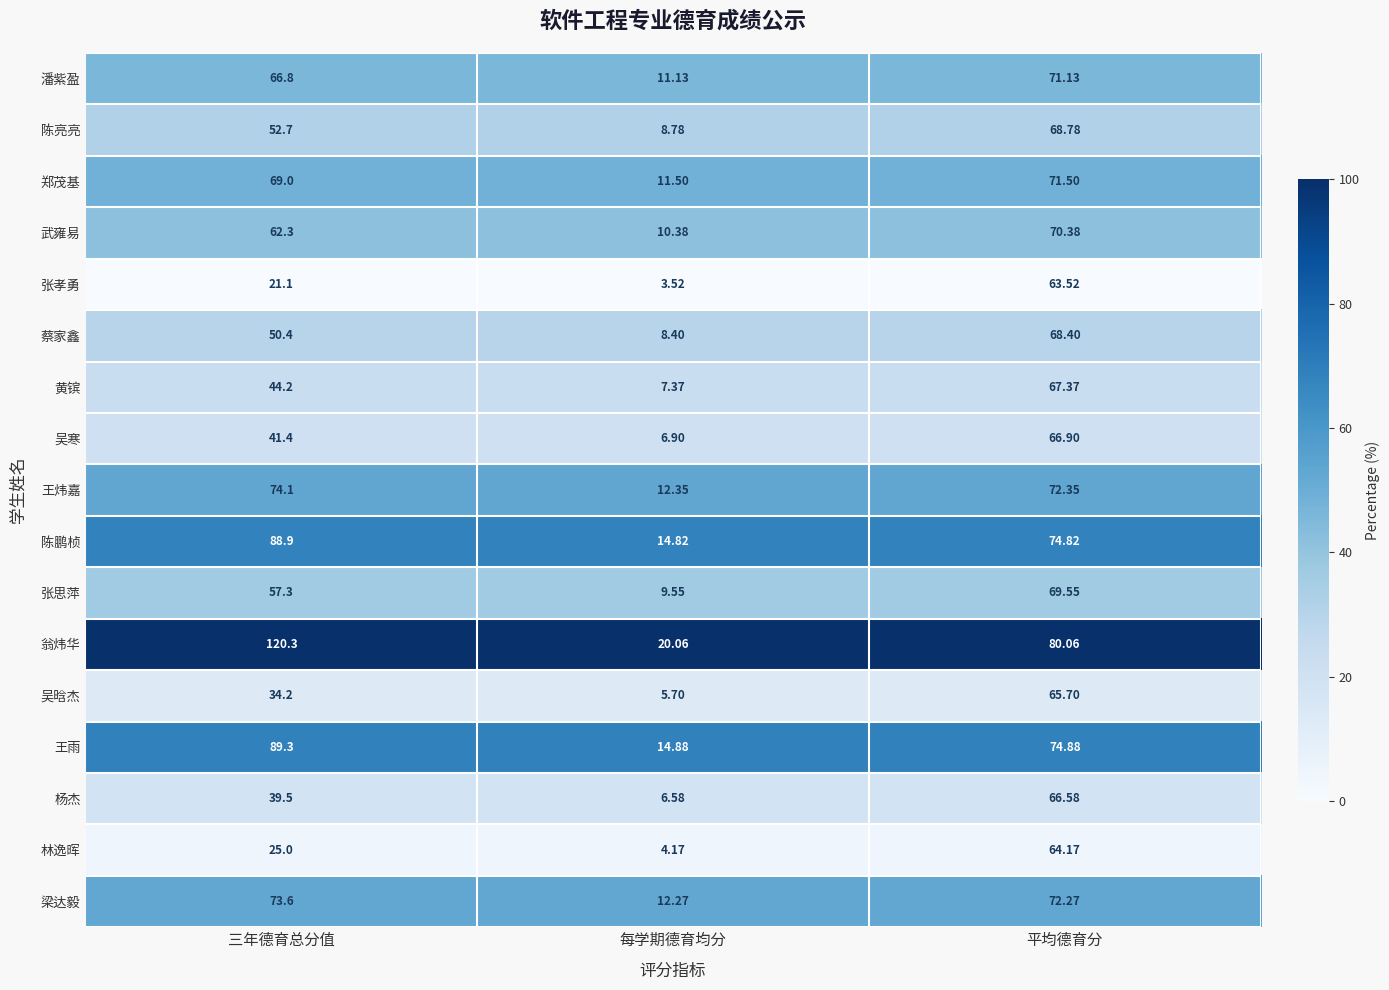

Where does the 武雍易 series first go above 62?

三年德育总分值